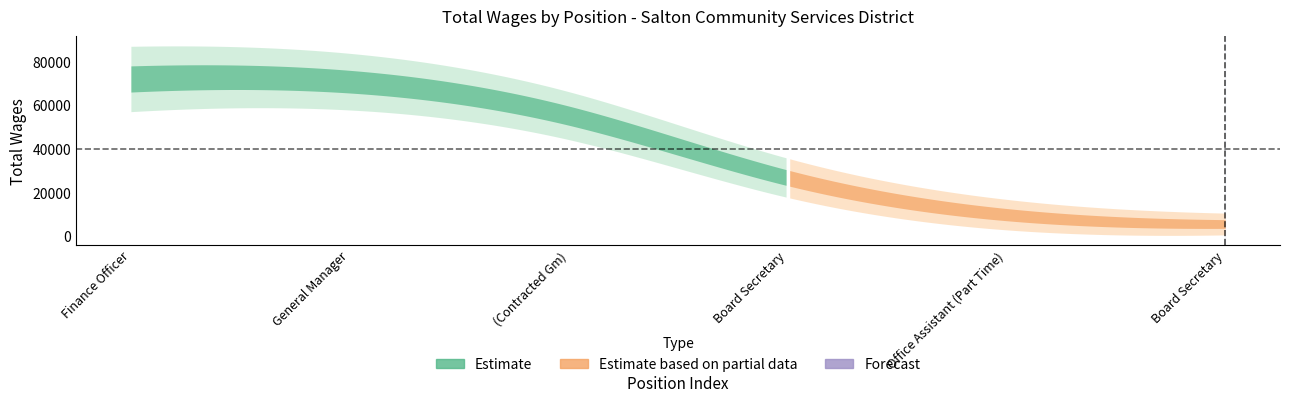

List the labels in order of value, smallest first.

6., 5., 4., 3., 2., 1.